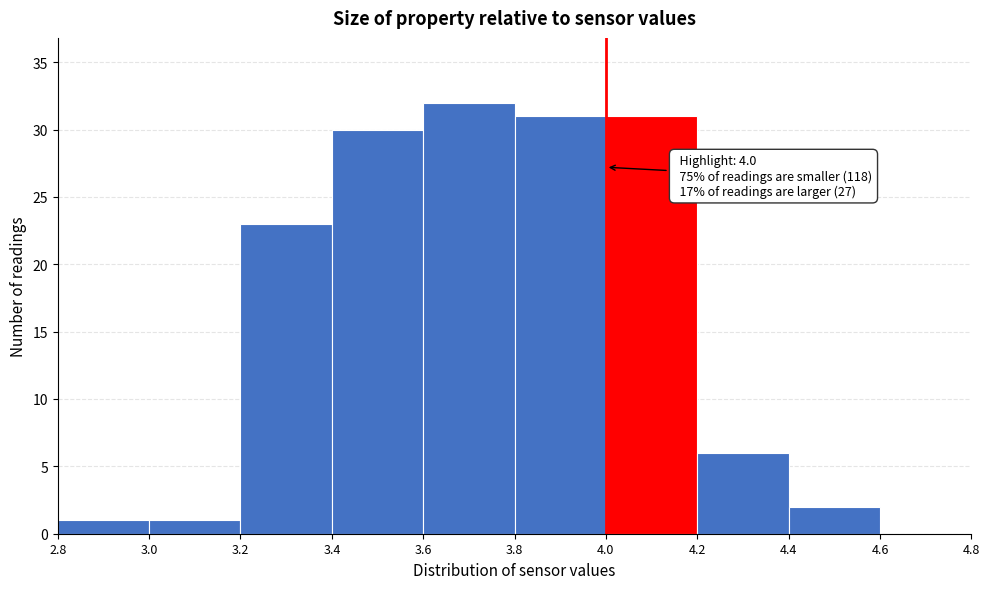

Over which range of the x-axis is the bar tallest?

3.6 to 3.8